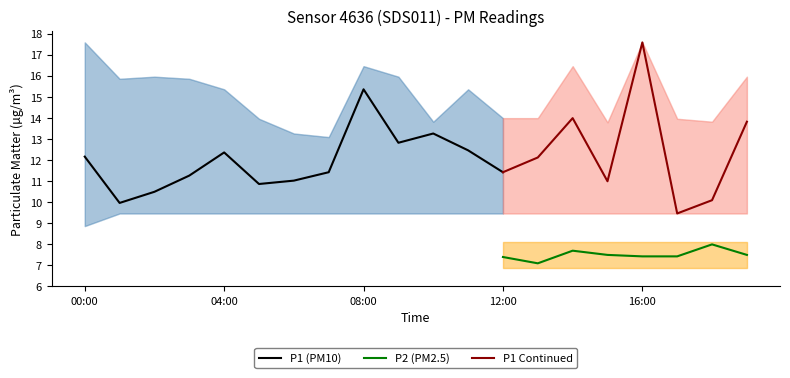

What is the greatest value displayed?

17.6